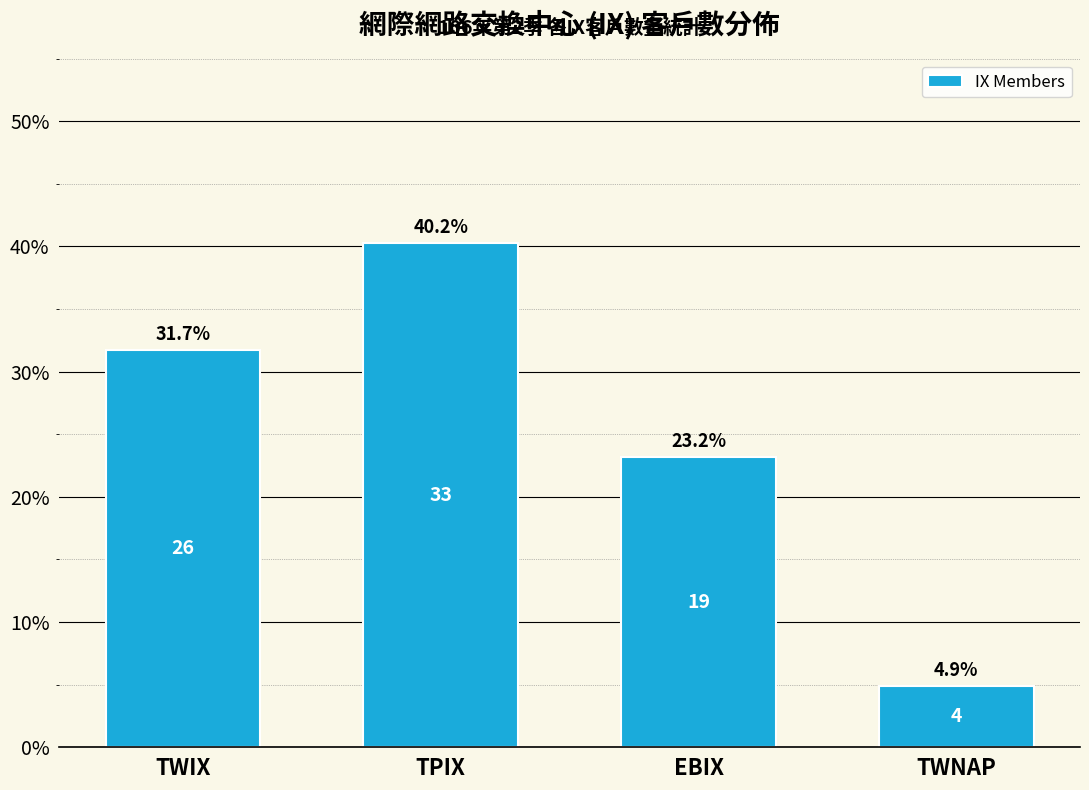

Reading right to left, list all the values displayed in this chart.

TWNAP=4.9	EBIX=23.2	TPIX=40.2	TWIX=31.7